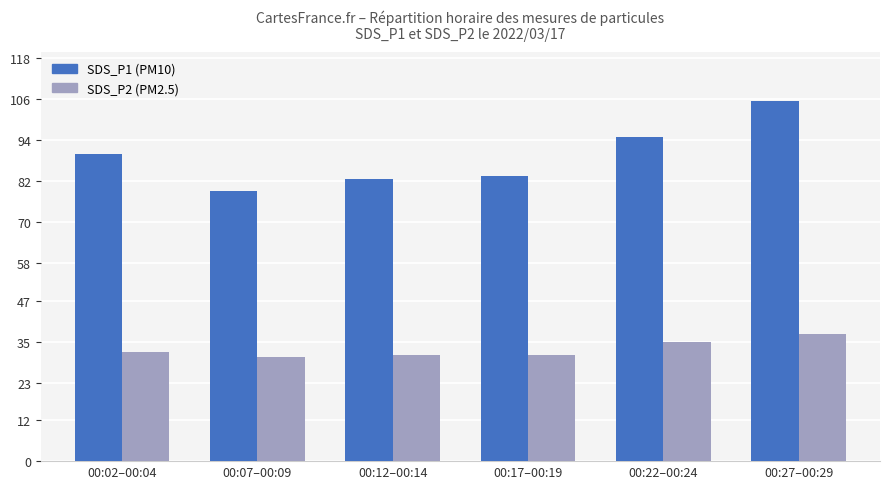

What is the total value across all series at 00:07–00:09?

109.8